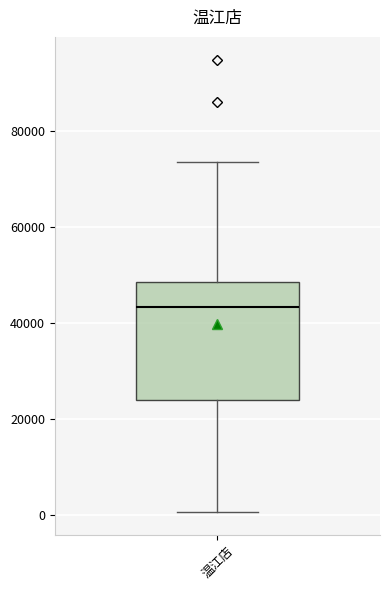

Read this box plot against the y-axis: the position of the median line, the range covered by the box, and the ends of both whiskers. The values are not printed on the chart, so give them approximately, as read against the axis.

median 44000, box 24000 to 48000, whiskers 0 to 74000